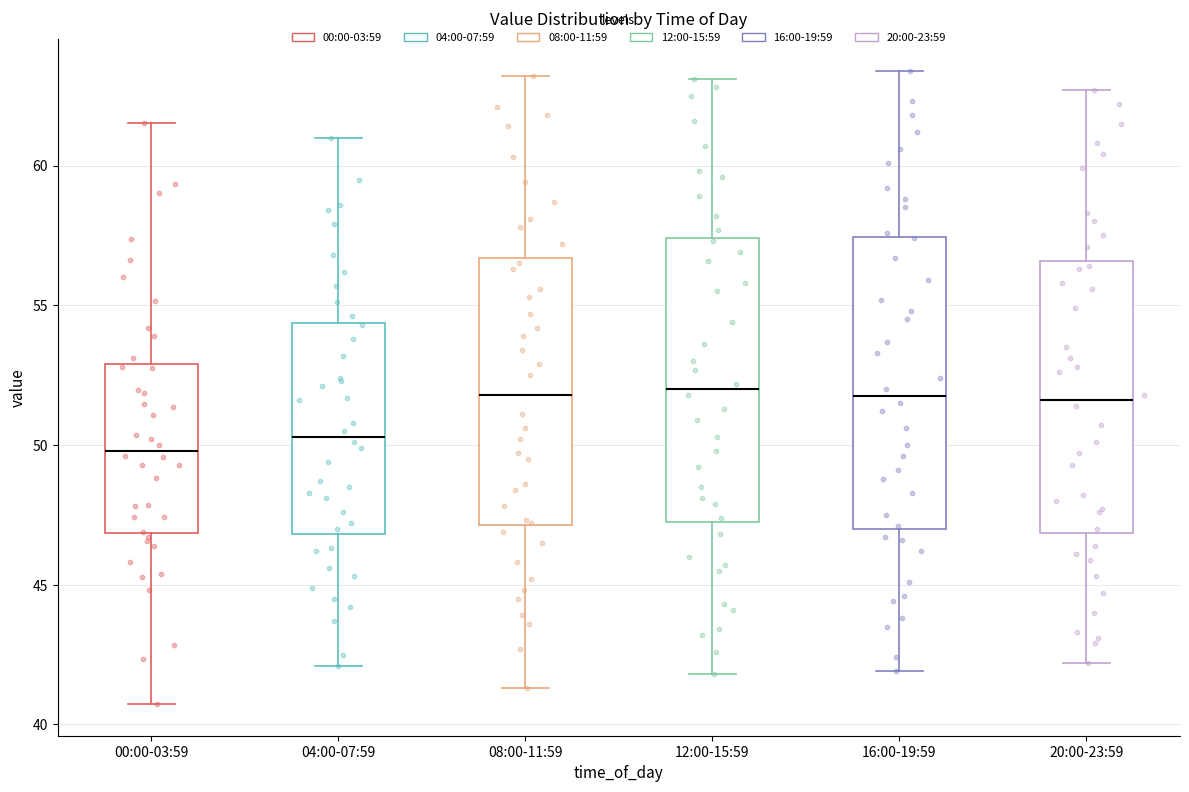

Which box's median line is the lowest?

00:00-03:59